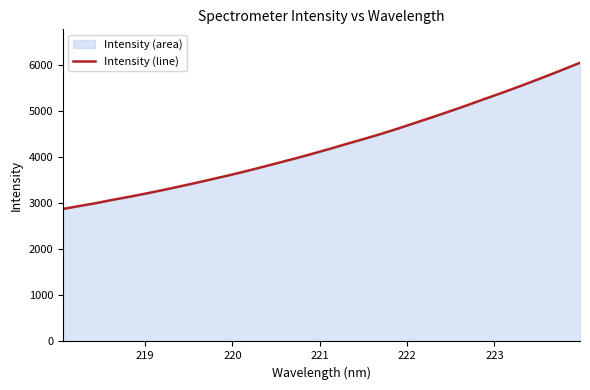

Does the chart have visible grid lines?

No